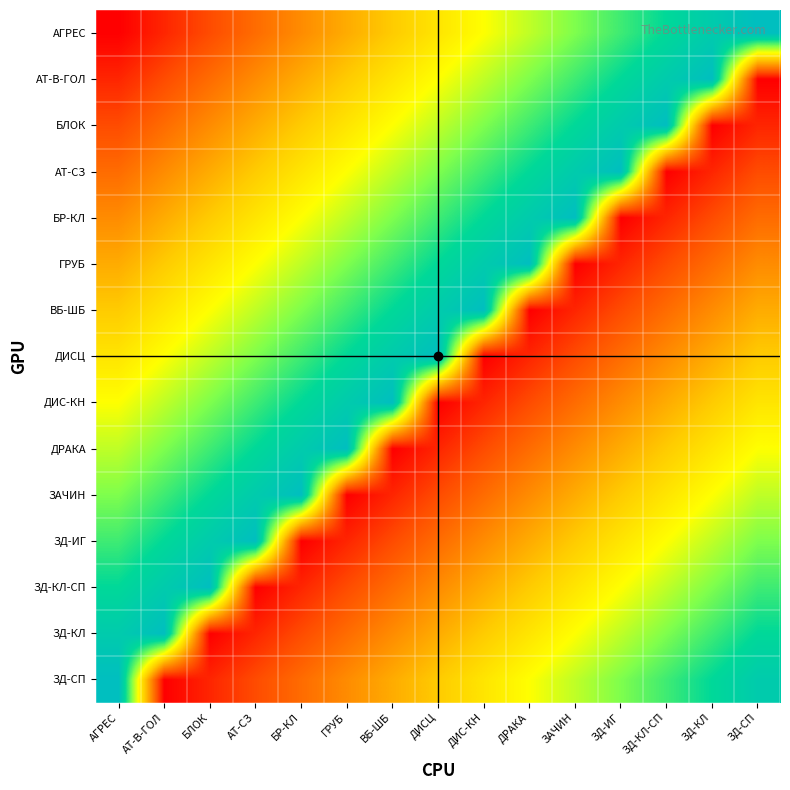

Reading left to right, extract all data points from this chart.

АГРЕС: АГРЕС=1	АТ-В-ГОЛ=2	БЛОК=3	АТ-СЗ=4	БР-КЛ=5	ГРУБ=6	ВБ-ШБ=7	ДИСЦ=8	ДИС-КН=9	ДРАКА=10	ЗАЧИН=11	ЗД-ИГ=12	ЗД-КЛ-СП=13	ЗД-КЛ=14	ЗД-СП=15
АТ-В-ГОЛ: АГРЕС=2	АТ-В-ГОЛ=3	БЛОК=4	АТ-СЗ=5	БР-КЛ=6	ГРУБ=7	ВБ-ШБ=8	ДИСЦ=9	ДИС-КН=10	ДРАКА=11	ЗАЧИН=12	ЗД-ИГ=13	ЗД-КЛ-СП=14	ЗД-КЛ=15	ЗД-СП=1
БЛОК: АГРЕС=3	АТ-В-ГОЛ=4	БЛОК=5	АТ-СЗ=6	БР-КЛ=7	ГРУБ=8	ВБ-ШБ=9	ДИСЦ=10	ДИС-КН=11	ДРАКА=12	ЗАЧИН=13	ЗД-ИГ=14	ЗД-КЛ-СП=15	ЗД-КЛ=1	ЗД-СП=2
АТ-СЗ: АГРЕС=4	АТ-В-ГОЛ=5	БЛОК=6	АТ-СЗ=7	БР-КЛ=8	ГРУБ=9	ВБ-ШБ=10	ДИСЦ=11	ДИС-КН=12	ДРАКА=13	ЗАЧИН=14	ЗД-ИГ=15	ЗД-КЛ-СП=1	ЗД-КЛ=2	ЗД-СП=3
БР-КЛ: АГРЕС=5	АТ-В-ГОЛ=6	БЛОК=7	АТ-СЗ=8	БР-КЛ=9	ГРУБ=10	ВБ-ШБ=11	ДИСЦ=12	ДИС-КН=13	ДРАКА=14	ЗАЧИН=15	ЗД-ИГ=1	ЗД-КЛ-СП=2	ЗД-КЛ=3	ЗД-СП=4
ГРУБ: АГРЕС=6	АТ-В-ГОЛ=7	БЛОК=8	АТ-СЗ=9	БР-КЛ=10	ГРУБ=11	ВБ-ШБ=12	ДИСЦ=13	ДИС-КН=14	ДРАКА=15	ЗАЧИН=1	ЗД-ИГ=2	ЗД-КЛ-СП=3	ЗД-КЛ=4	ЗД-СП=5
ВБ-ШБ: АГРЕС=7	АТ-В-ГОЛ=8	БЛОК=9	АТ-СЗ=10	БР-КЛ=11	ГРУБ=12	ВБ-ШБ=13	ДИСЦ=14	ДИС-КН=15	ДРАКА=1	ЗАЧИН=2	ЗД-ИГ=3	ЗД-КЛ-СП=4	ЗД-КЛ=5	ЗД-СП=6
ДИСЦ: АГРЕС=8	АТ-В-ГОЛ=9	БЛОК=10	АТ-СЗ=11	БР-КЛ=12	ГРУБ=13	ВБ-ШБ=14	ДИСЦ=15	ДИС-КН=1	ДРАКА=2	ЗАЧИН=3	ЗД-ИГ=4	ЗД-КЛ-СП=5	ЗД-КЛ=6	ЗД-СП=7
ДИС-КН: АГРЕС=9	АТ-В-ГОЛ=10	БЛОК=11	АТ-СЗ=12	БР-КЛ=13	ГРУБ=14	ВБ-ШБ=15	ДИСЦ=1	ДИС-КН=2	ДРАКА=3	ЗАЧИН=4	ЗД-ИГ=5	ЗД-КЛ-СП=6	ЗД-КЛ=7	ЗД-СП=8
ДРАКА: АГРЕС=10	АТ-В-ГОЛ=11	БЛОК=12	АТ-СЗ=13	БР-КЛ=14	ГРУБ=15	ВБ-ШБ=1	ДИСЦ=2	ДИС-КН=3	ДРАКА=4	ЗАЧИН=5	ЗД-ИГ=6	ЗД-КЛ-СП=7	ЗД-КЛ=8	ЗД-СП=9
ЗАЧИН: АГРЕС=11	АТ-В-ГОЛ=12	БЛОК=13	АТ-СЗ=14	БР-КЛ=15	ГРУБ=1	ВБ-ШБ=2	ДИСЦ=3	ДИС-КН=4	ДРАКА=5	ЗАЧИН=6	ЗД-ИГ=7	ЗД-КЛ-СП=8	ЗД-КЛ=9	ЗД-СП=10
ЗД-ИГ: АГРЕС=12	АТ-В-ГОЛ=13	БЛОК=14	АТ-СЗ=15	БР-КЛ=1	ГРУБ=2	ВБ-ШБ=3	ДИСЦ=4	ДИС-КН=5	ДРАКА=6	ЗАЧИН=7	ЗД-ИГ=8	ЗД-КЛ-СП=9	ЗД-КЛ=10	ЗД-СП=11
ЗД-КЛ-СП: АГРЕС=13	АТ-В-ГОЛ=14	БЛОК=15	АТ-СЗ=1	БР-КЛ=2	ГРУБ=3	ВБ-ШБ=4	ДИСЦ=5	ДИС-КН=6	ДРАКА=7	ЗАЧИН=8	ЗД-ИГ=9	ЗД-КЛ-СП=10	ЗД-КЛ=11	ЗД-СП=12
ЗД-КЛ: АГРЕС=14	АТ-В-ГОЛ=15	БЛОК=1	АТ-СЗ=2	БР-КЛ=3	ГРУБ=4	ВБ-ШБ=5	ДИСЦ=6	ДИС-КН=7	ДРАКА=8	ЗАЧИН=9	ЗД-ИГ=10	ЗД-КЛ-СП=11	ЗД-КЛ=12	ЗД-СП=13
ЗД-СП: АГРЕС=15	АТ-В-ГОЛ=1	БЛОК=2	АТ-СЗ=3	БР-КЛ=4	ГРУБ=5	ВБ-ШБ=6	ДИСЦ=7	ДИС-КН=8	ДРАКА=9	ЗАЧИН=10	ЗД-ИГ=11	ЗД-КЛ-СП=12	ЗД-КЛ=13	ЗД-СП=14